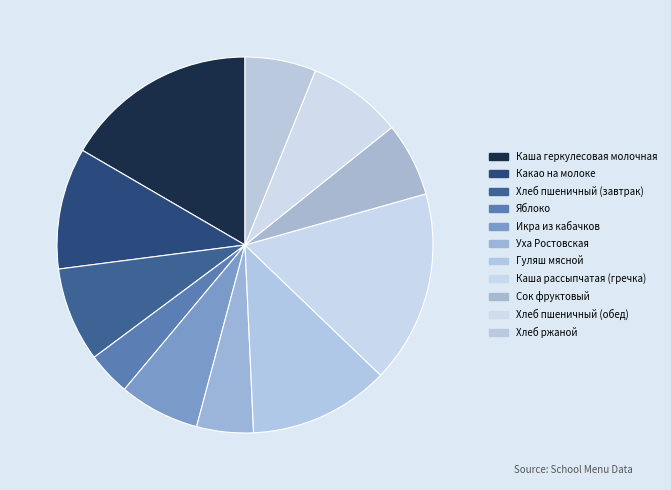

Combined, do Каша рассыпчатая (гречка) and Какао на молоке account for over 50%?

No